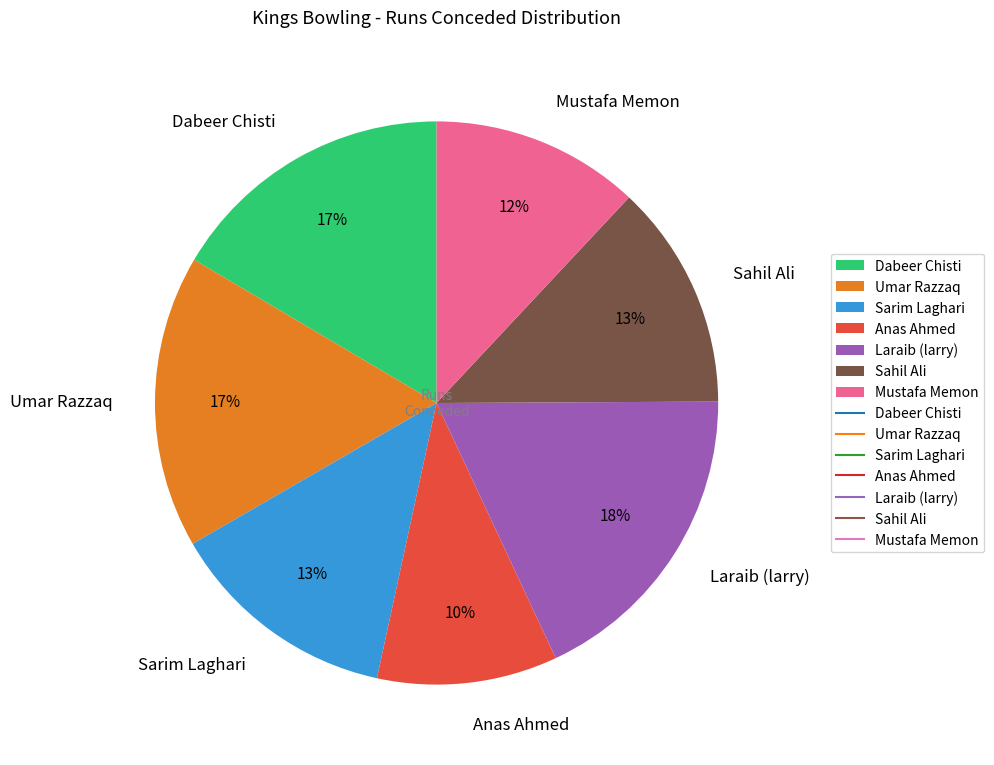

To the nearest percent, what percentage of the pie is Mustafa Memon?

12%